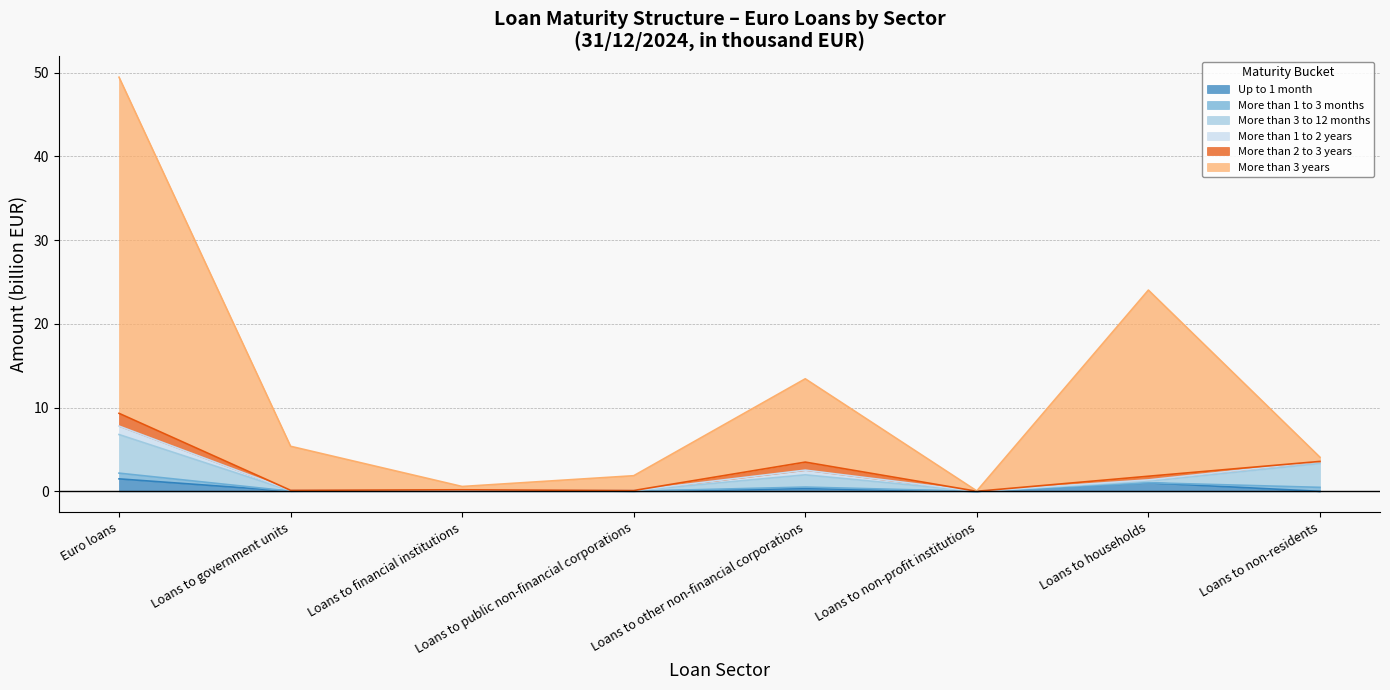

At which category is the sum across all series the highest?

Euro loans